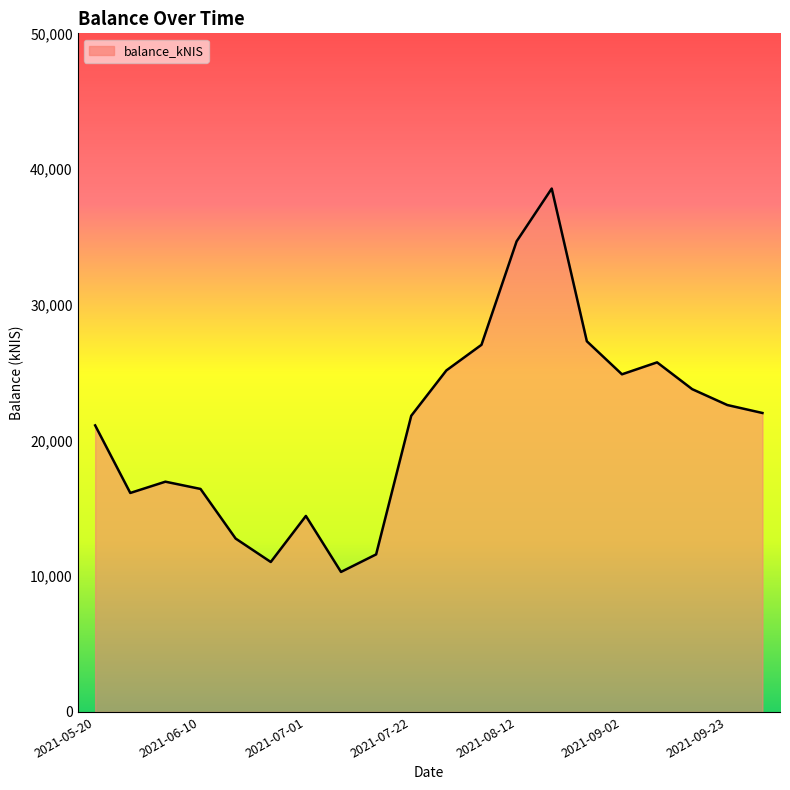

What is the smallest value displayed?

10316.5